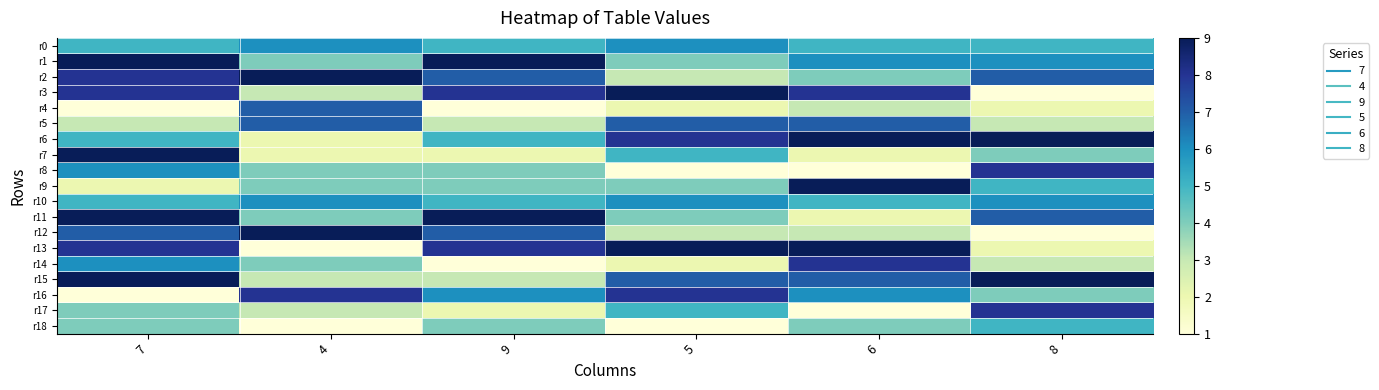

Which series has the largest total across all categories?

r1